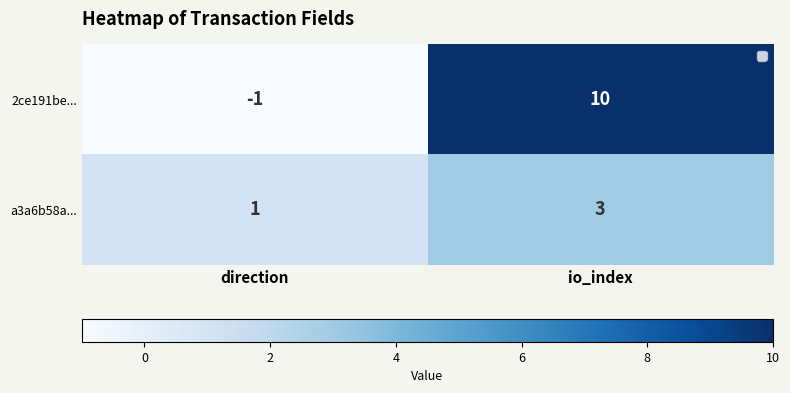

List the series in order of their overall mean, lowest first.

a3a6b58a..., 2ce191be...